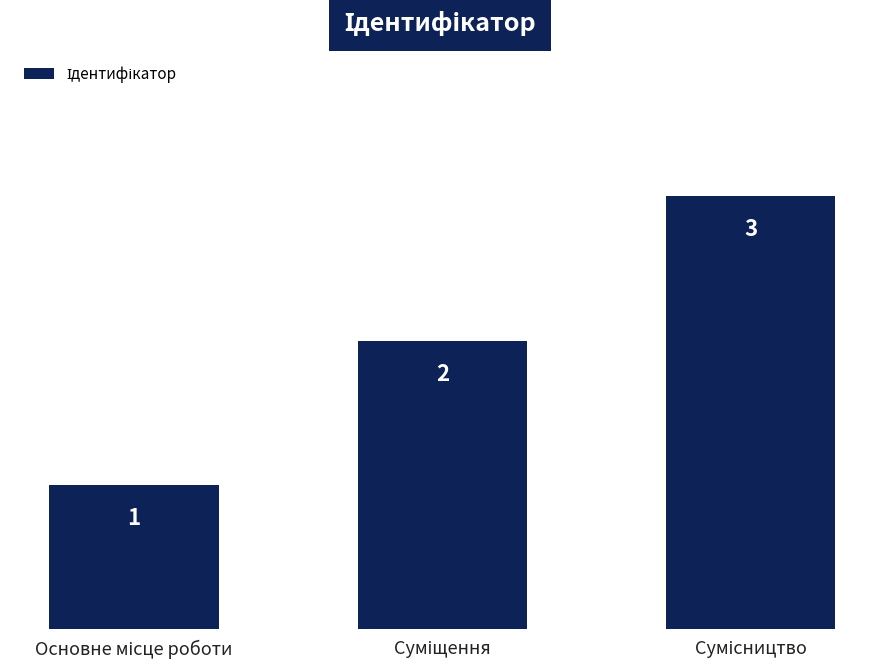

How many bars are there in total?

3